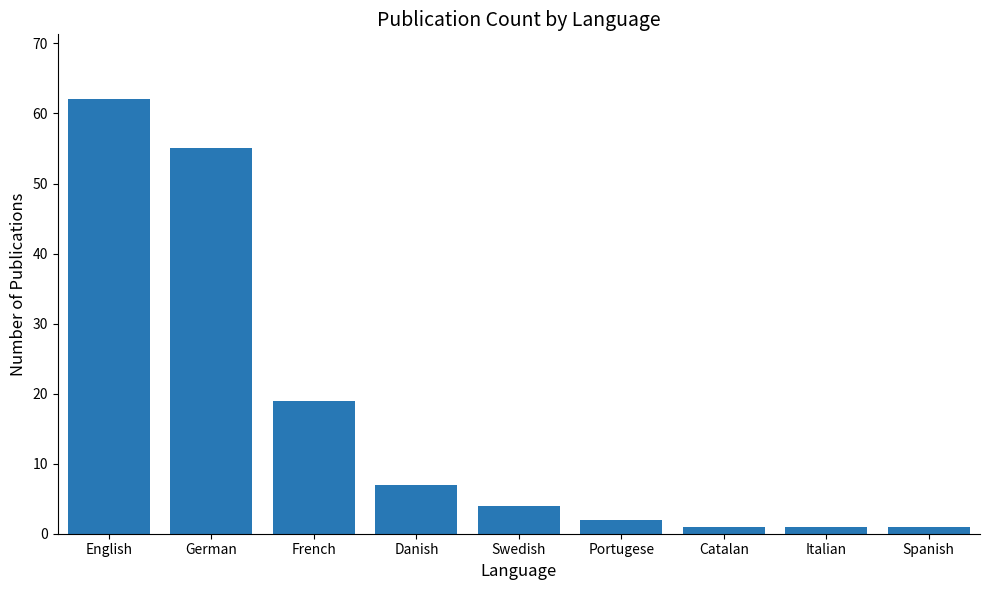

What is the change in value from English to Portugese?

-60